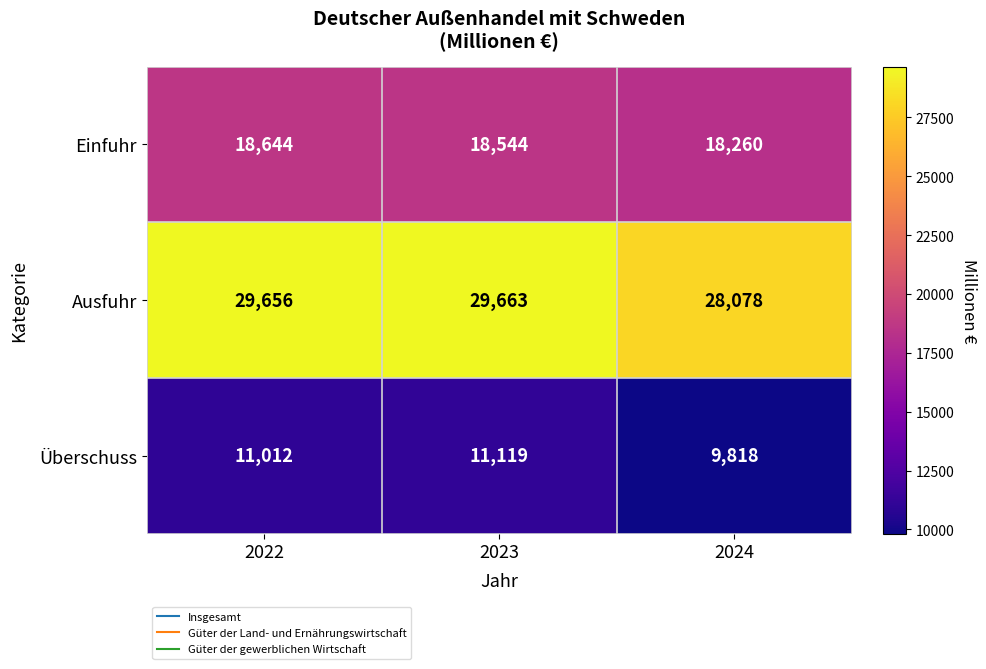

What is the sum of all Einfuhr values?

55448